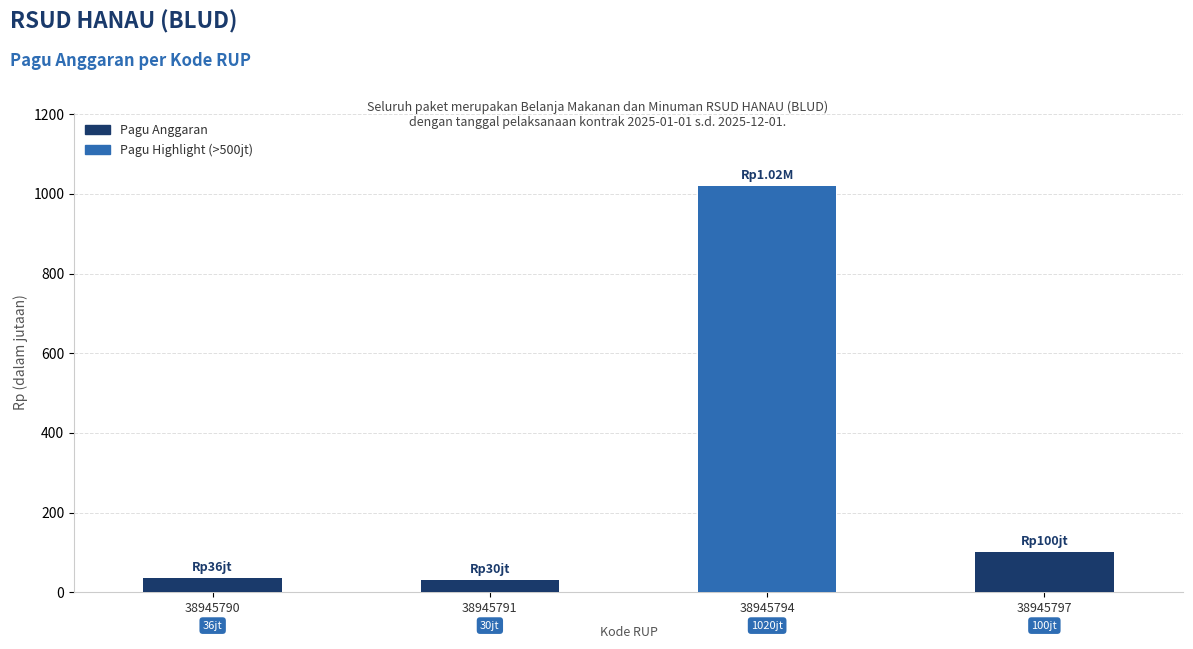

How many groups of bars are there?

4